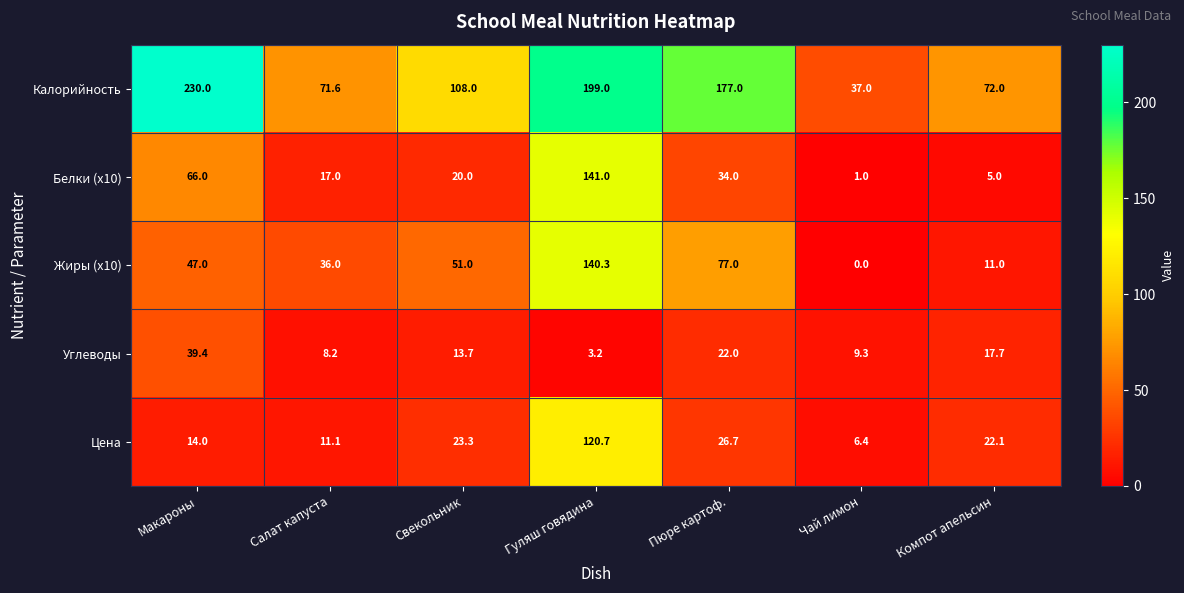

At how many categories does at least one series exceed 120?

3